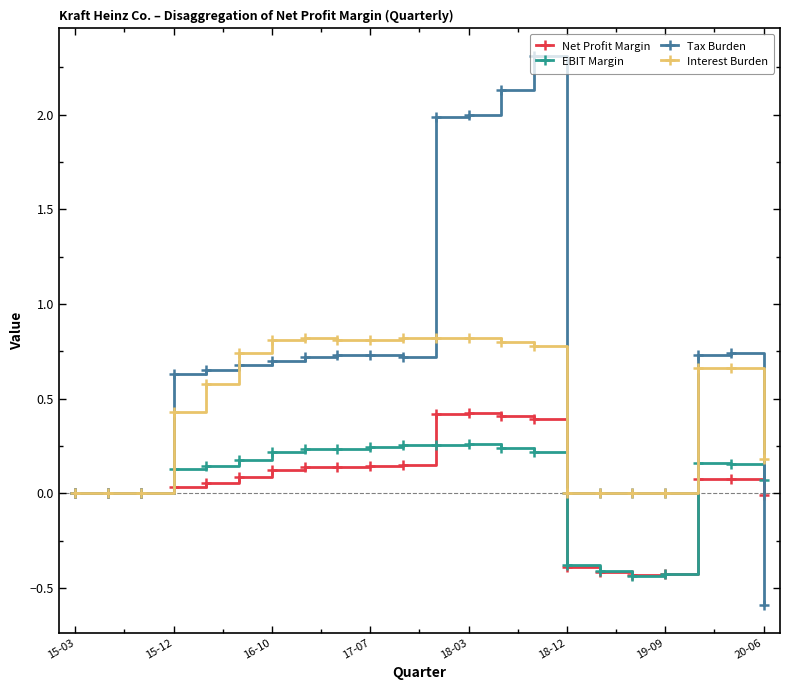

What is the highest value of the Net Profit Margin series?

0.4